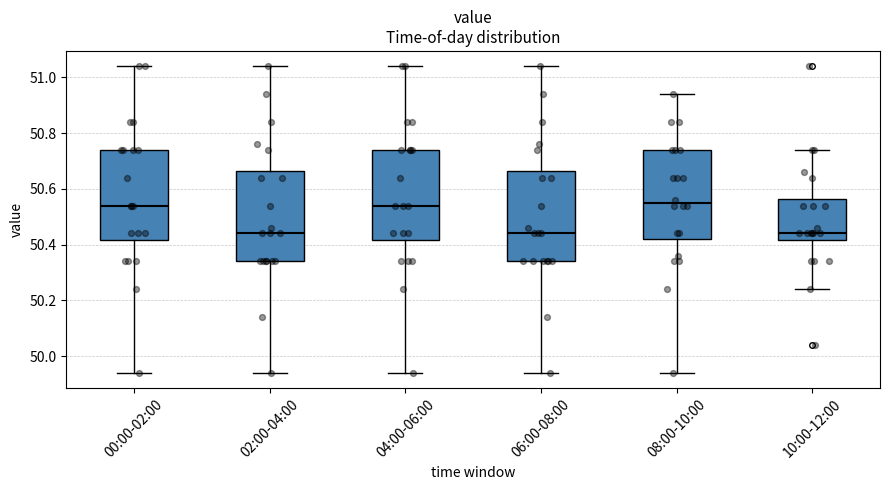

Where does the upper whisker of the box for 10:00-12:00 end on the y-axis? The values are not printed on the chart, so give them approximately, as read against the axis.

50.74